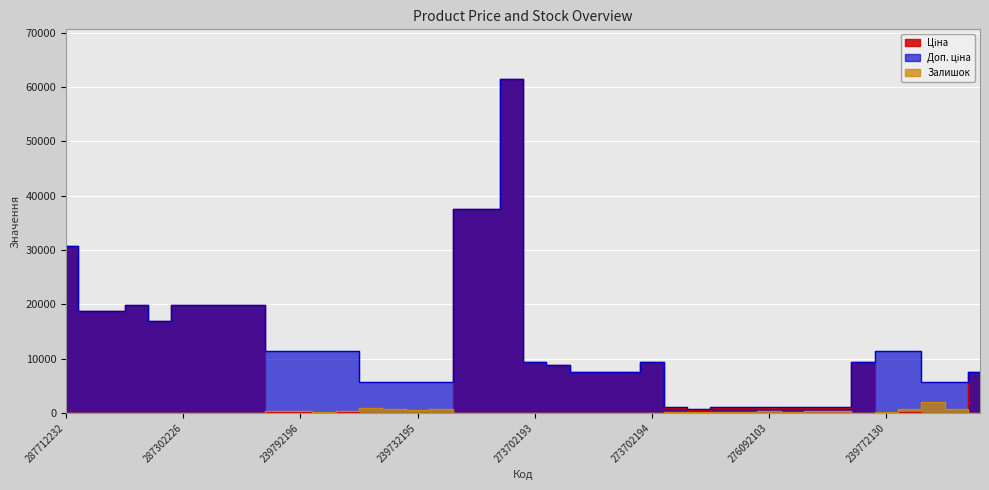

Between 239772179 and 276092107, which is larger?

276092107